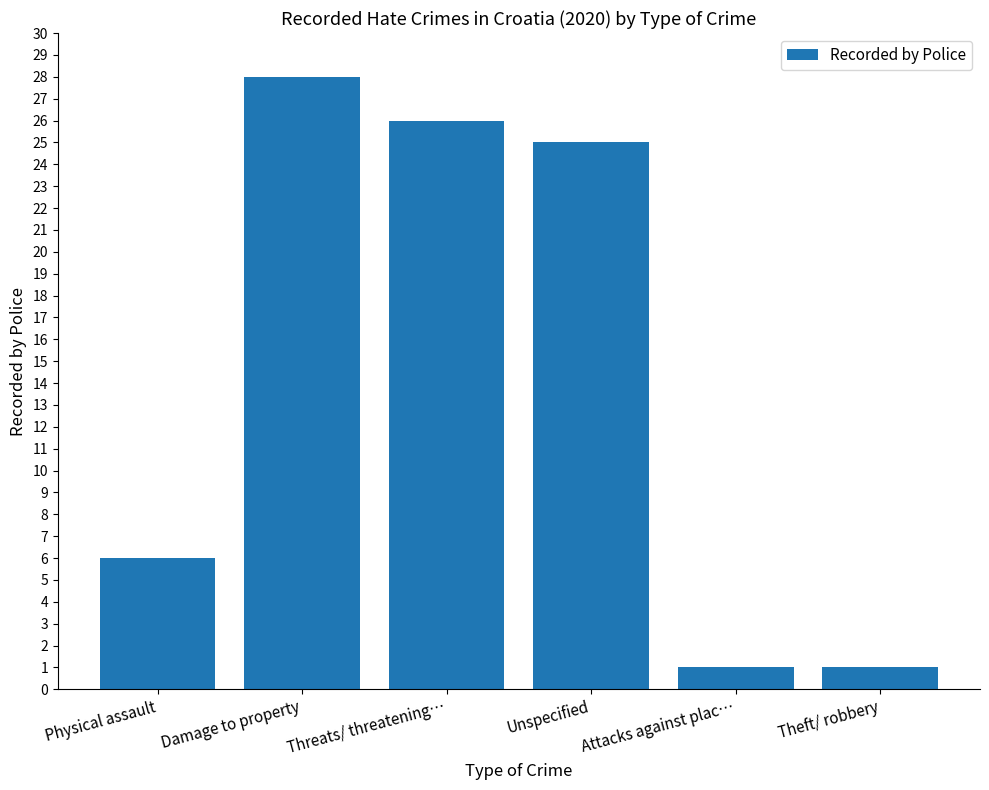

What is the ratio of the value at Attacks against plac… to the value at Theft/ robbery?

1.0